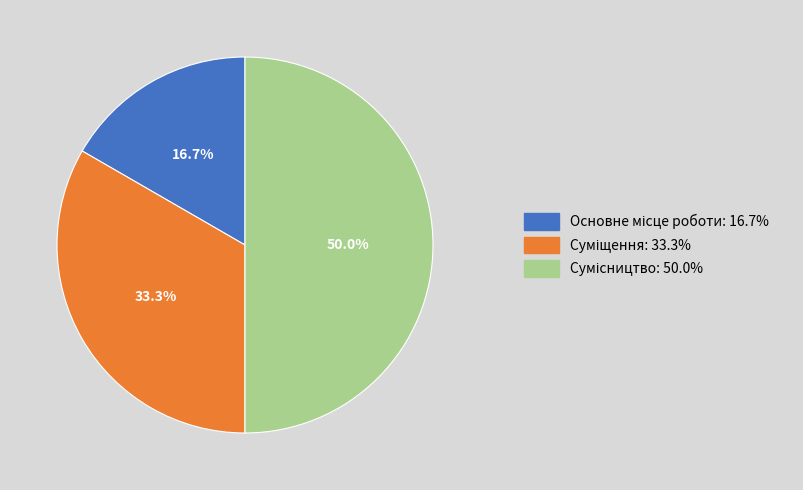

To the nearest percent, what is the difference between the largest and smallest slice percentages?

33%